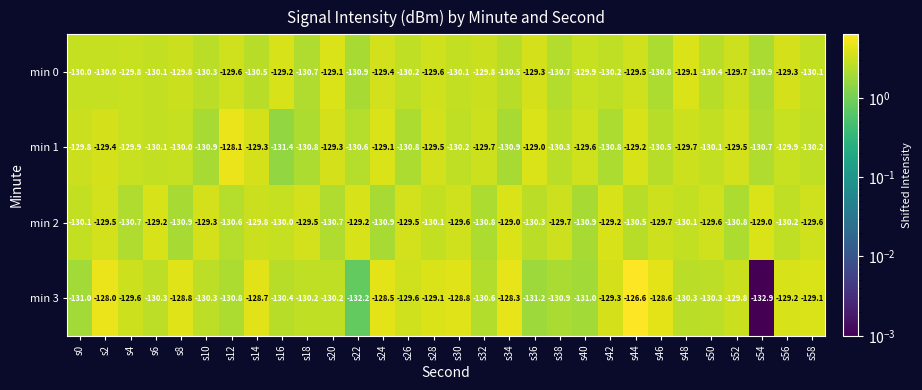

Which series has the largest total across all categories?

min 3